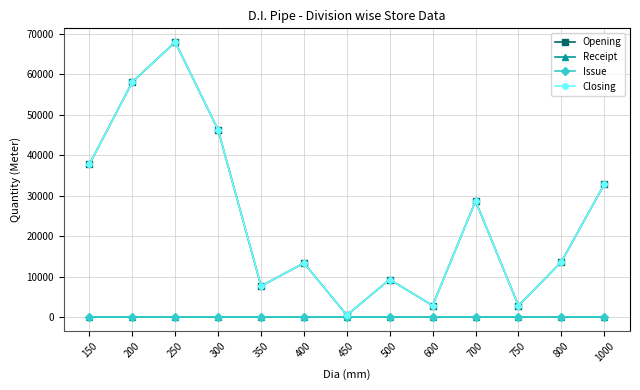

What is the sum of the Opening values at 200 and 150?

95820.5